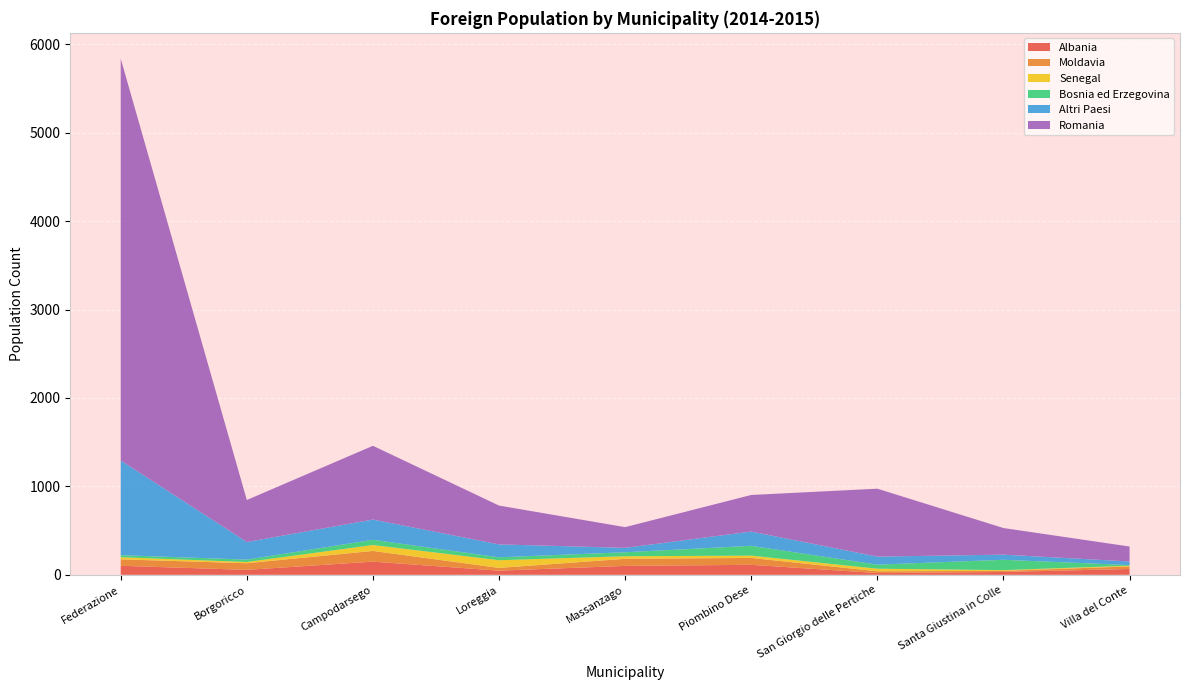

Reading left to right, extract all data points from this chart.

Albania: Federazione=102	Borgoricco=56	Campodarsego=149	Loreggia=47	Massanzago=101	Piombino Dese=113	San Giorgio delle Pertiche=20	Santa Giustina in Colle=32	Villa del Conte=66
Moldavia: Federazione=73	Borgoricco=75	Campodarsego=121	Loreggia=31	Massanzago=80	Piombino Dese=78	San Giorgio delle Pertiche=20	Santa Giustina in Colle=13	Villa del Conte=29
Senegal: Federazione=24	Borgoricco=14	Campodarsego=67	Loreggia=87	Massanzago=29	Piombino Dese=26	San Giorgio delle Pertiche=29	Santa Giustina in Colle=8	Villa del Conte=8
Bosnia ed Erzegovina: Federazione=23	Borgoricco=27	Campodarsego=59	Loreggia=33	Massanzago=45	Piombino Dese=111	San Giorgio delle Pertiche=46	Santa Giustina in Colle=117	Villa del Conte=7
Altri Paesi: Federazione=1071	Borgoricco=199	Campodarsego=229	Loreggia=146	Massanzago=50	Piombino Dese=161	San Giorgio delle Pertiche=91	Santa Giustina in Colle=58	Villa del Conte=41
Romania: Federazione=4544	Borgoricco=475	Campodarsego=834	Loreggia=439	Massanzago=234	Piombino Dese=414	San Giorgio delle Pertiche=768	Santa Giustina in Colle=301	Villa del Conte=169